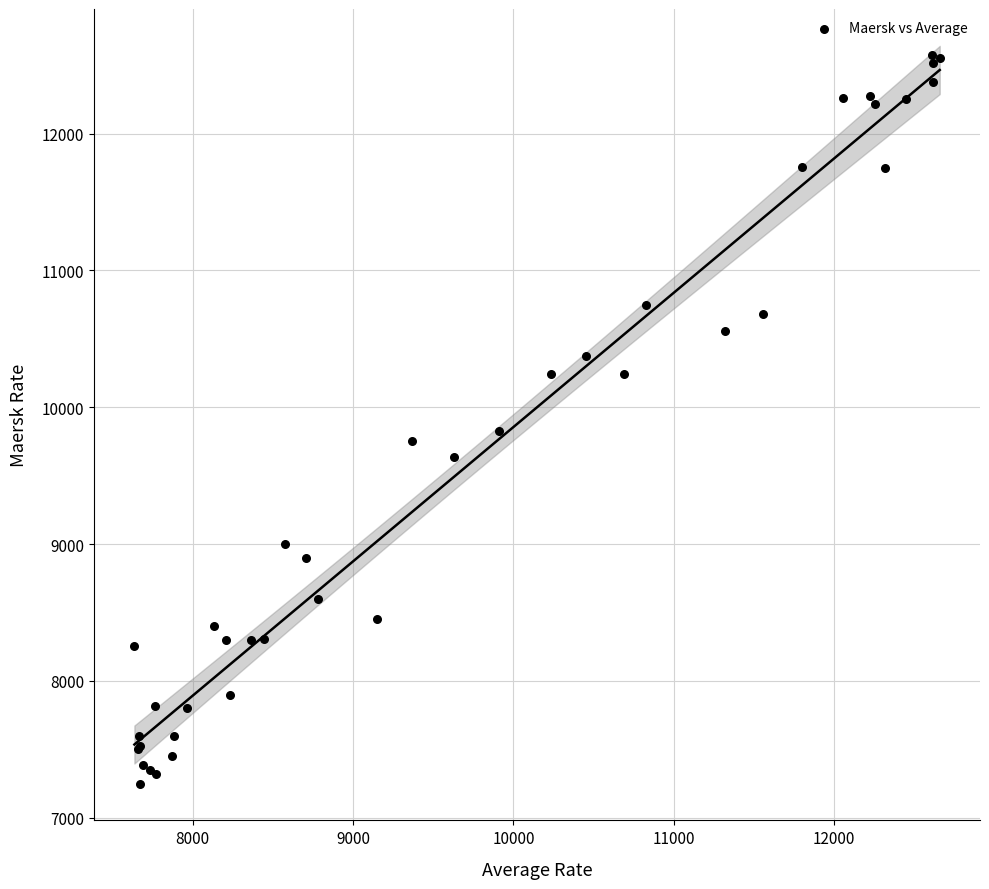

What Y value in the scatter plot is closest to 9913?

9829